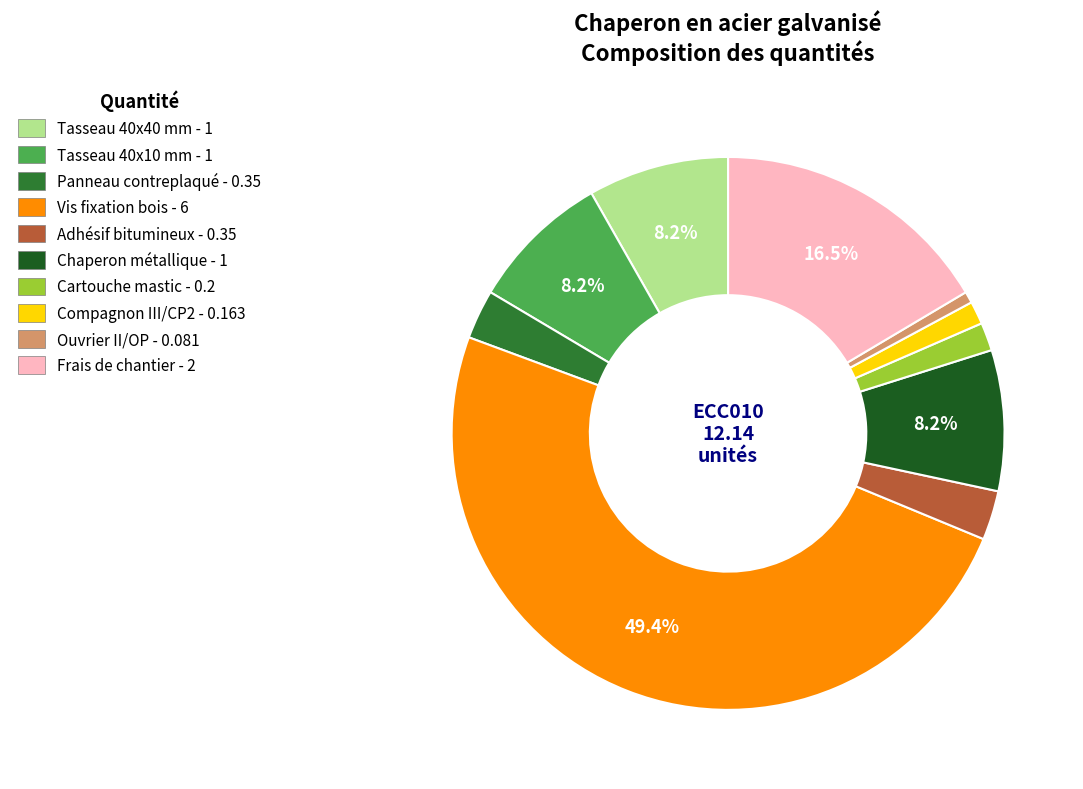

To the nearest percent, what is the difference between the Vis fixation bois and Tasseau 40x10 mm slice percentages?

41%